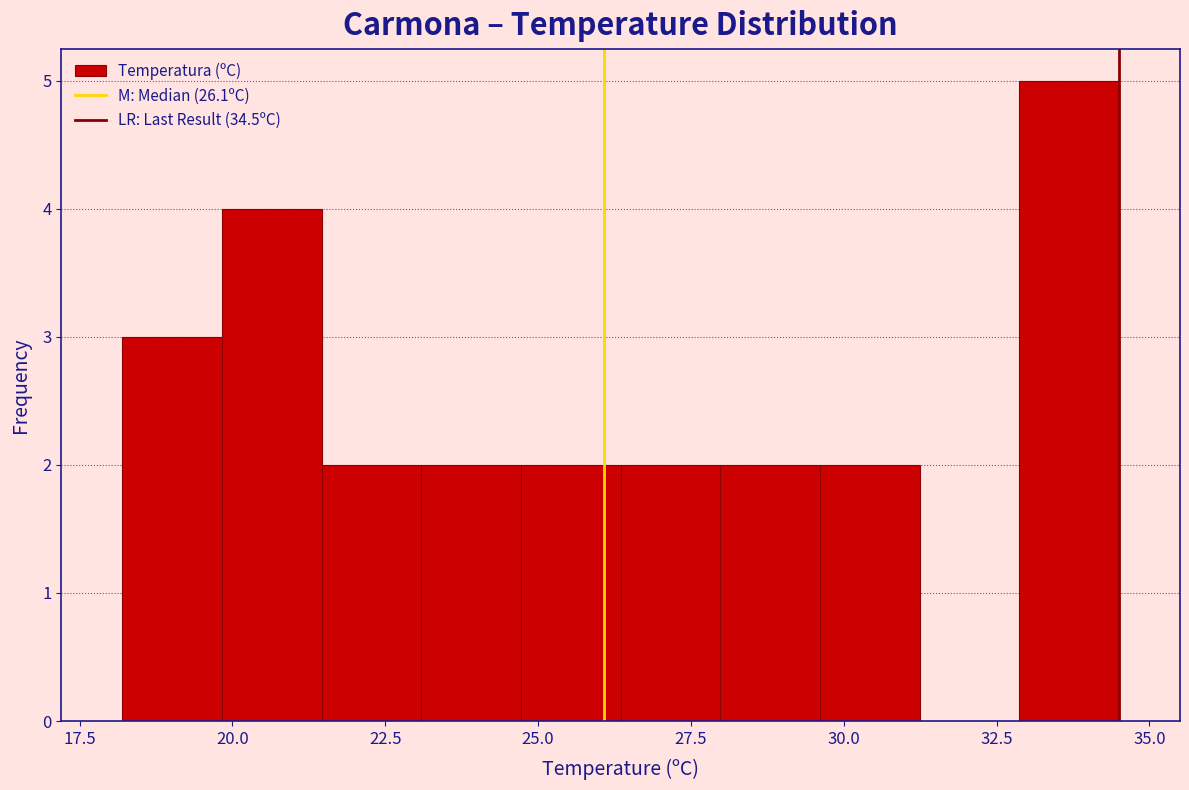

Read against the x-axis, roughly where is the centre of the tallest bar?

33.5